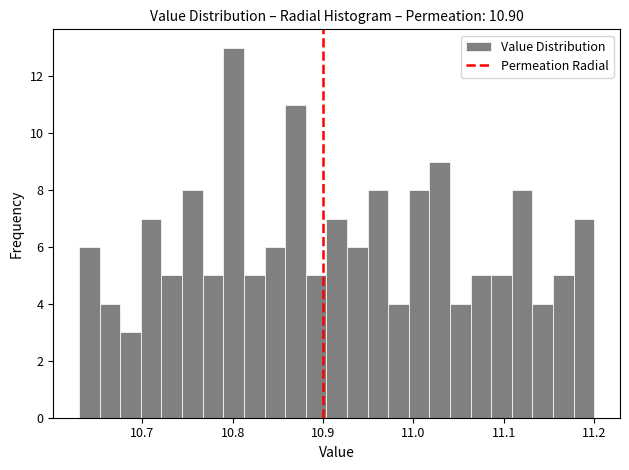

Read against the x-axis, roughly where is the centre of the tallest bar?

10.80